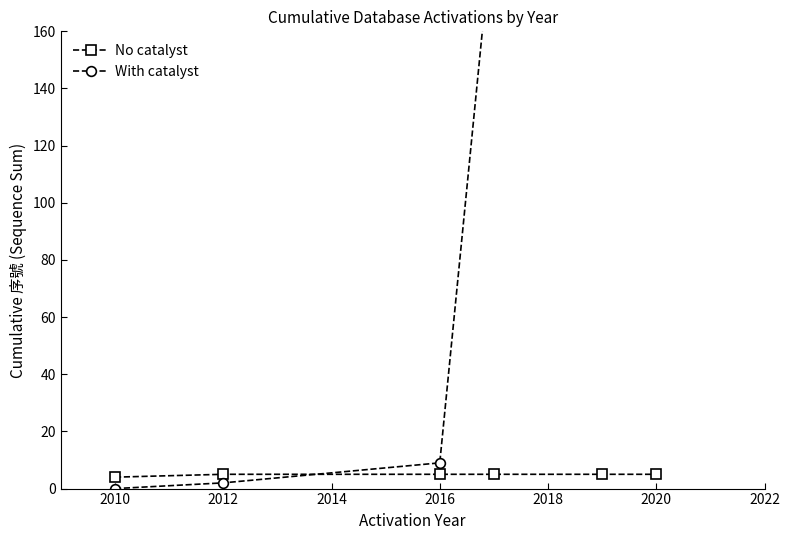

Rank the series by their maximum value, from lowest to highest.

No catalyst, With catalyst